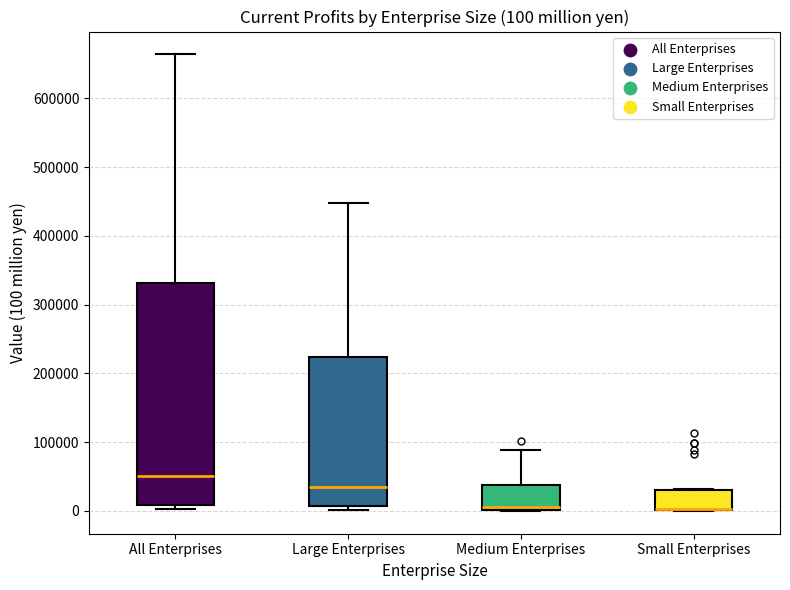

Comparing the boxes themselves (not the whiskers), which one is the tallest?

All Enterprises